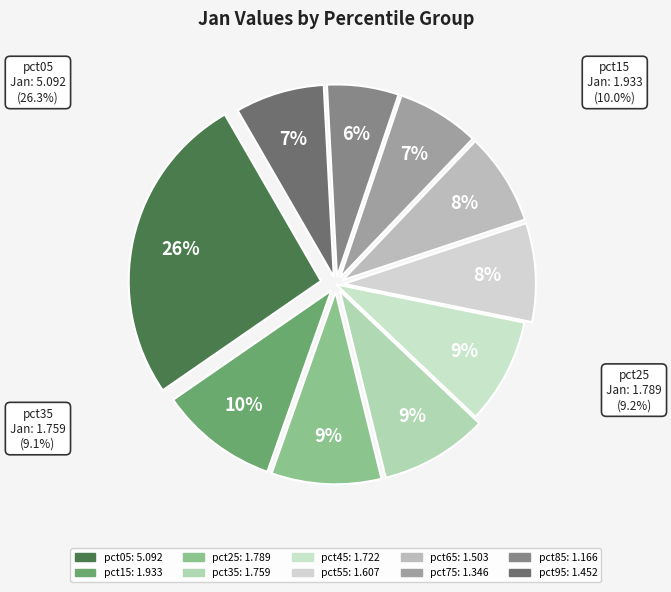

How many slices are in this pie chart?

10